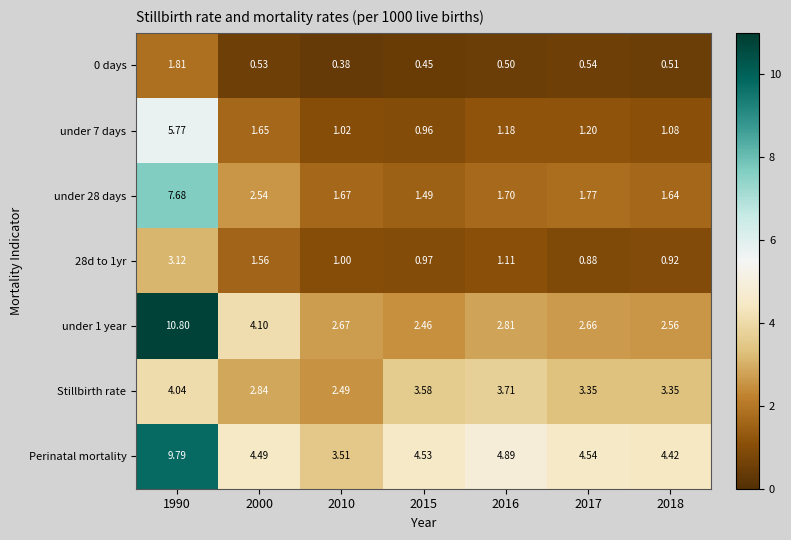

Which series has the largest total across all categories?

Perinatal mortality